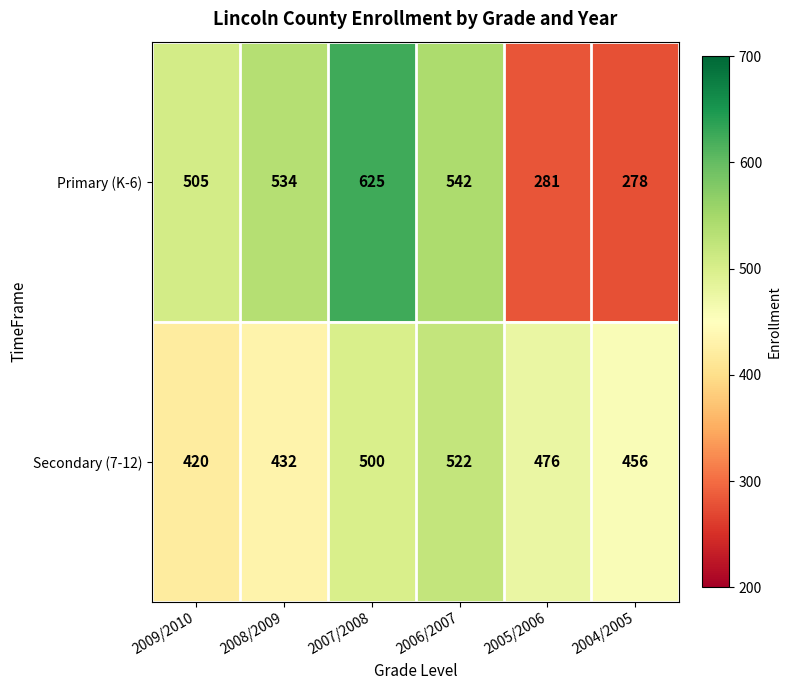

What is the average value of the Primary (K-6) series?

461